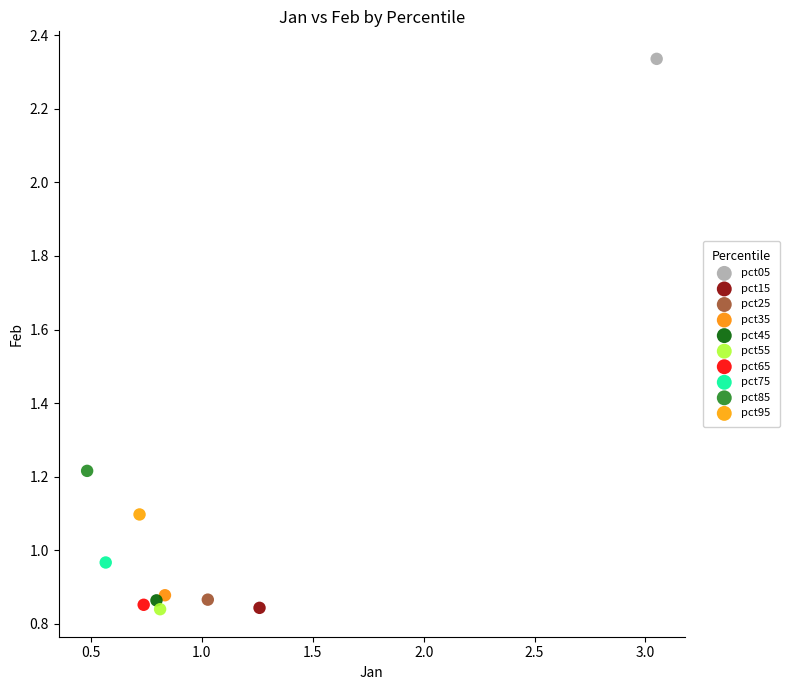

What are all the series names shown in the legend?

pct05, pct15, pct25, pct35, pct45, pct55, pct65, pct75, pct85, pct95